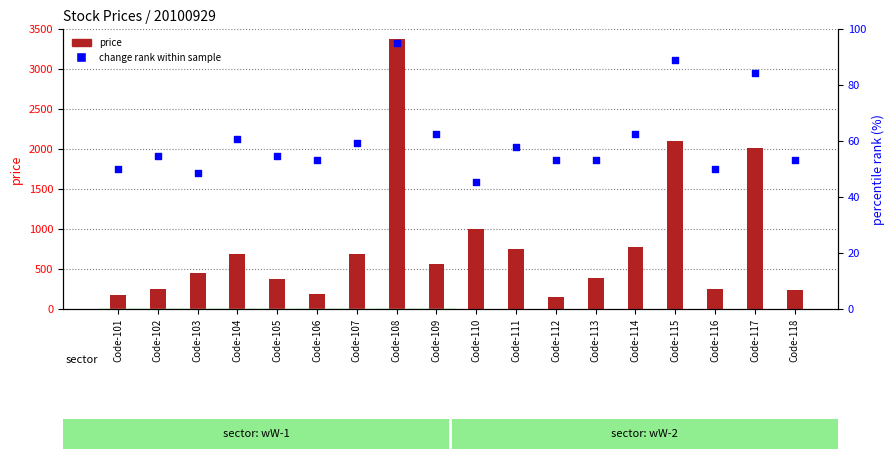

What is the total value across all series at Code-115?

2186.8